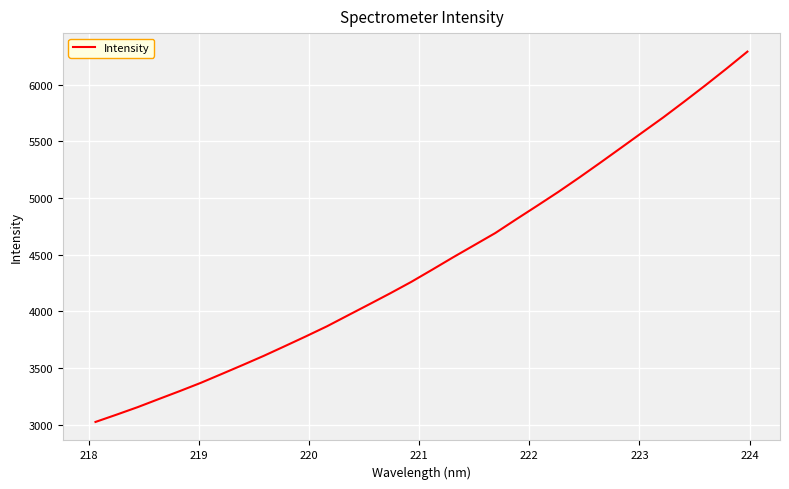

What is the maximum value shown in the chart?

6292.2